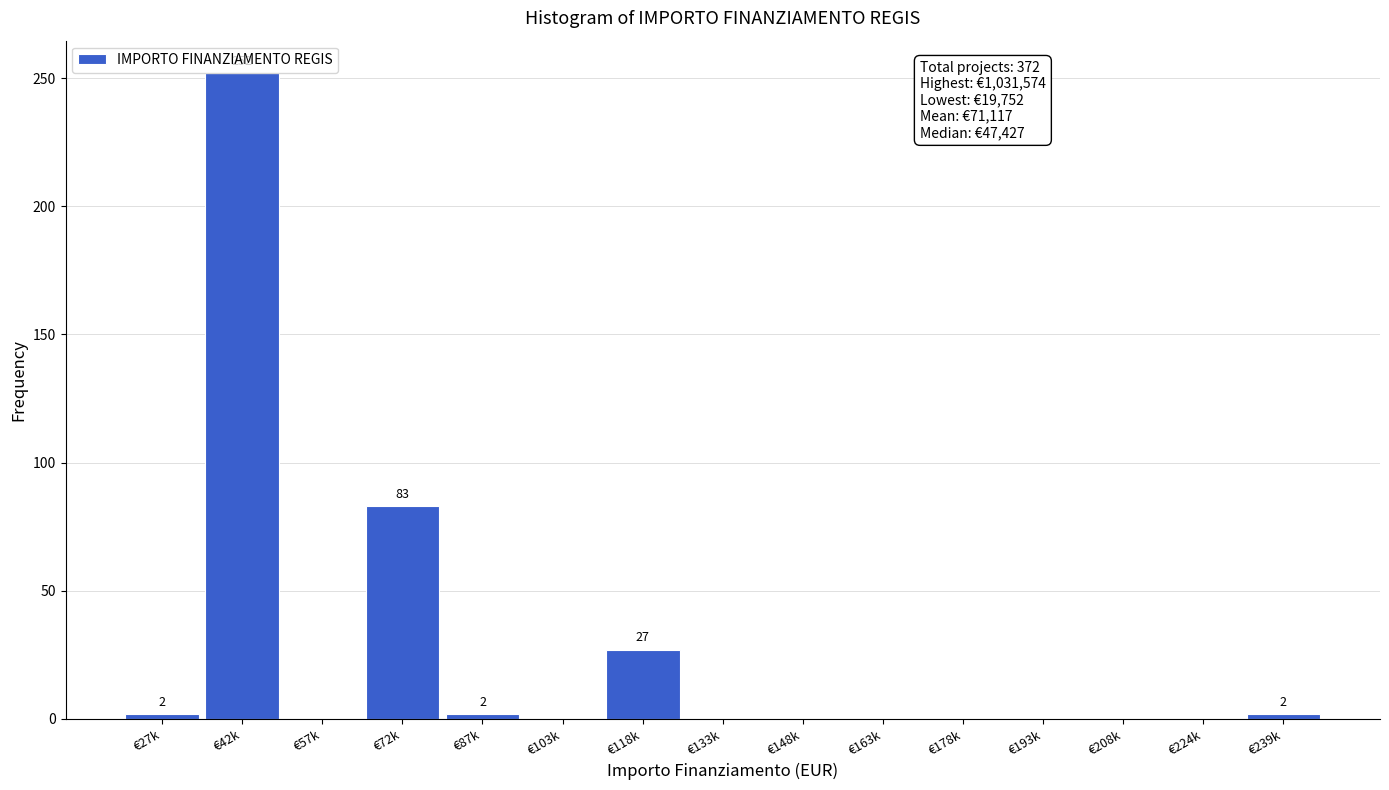

Reading left to right, extract all data points from this chart.

€27k=2	€42k=252	€57k=0	€72k=83	€87k=2	€103k=0	€118k=27	€133k=0	€148k=0	€163k=0	€178k=0	€193k=0	€208k=0	€224k=0	€239k=2